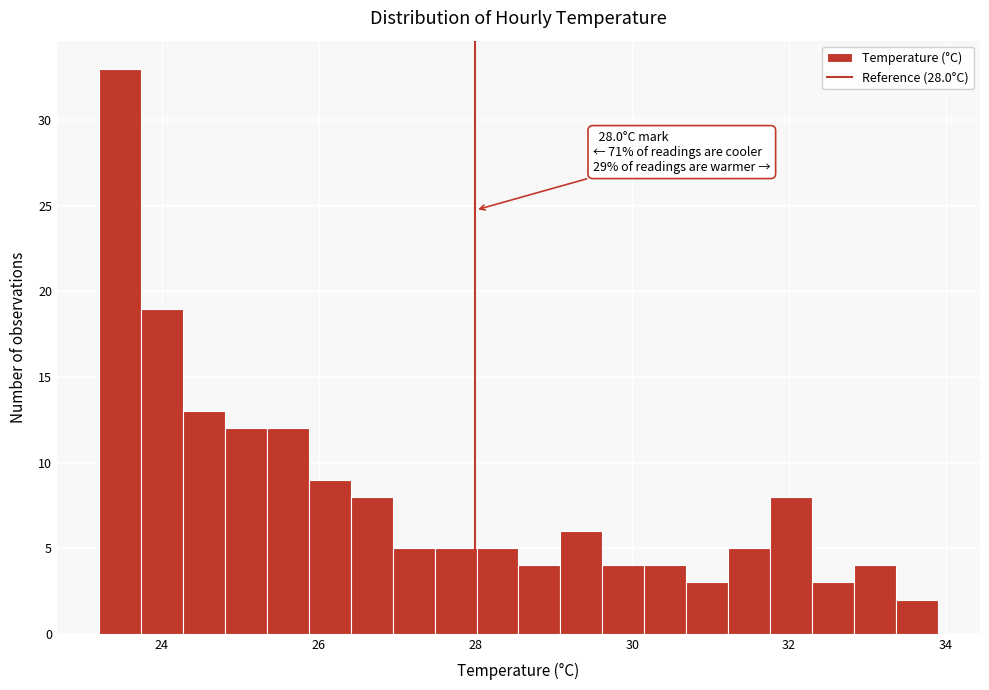

Read against the x-axis, roughly where is the centre of the tallest bar?

23.4